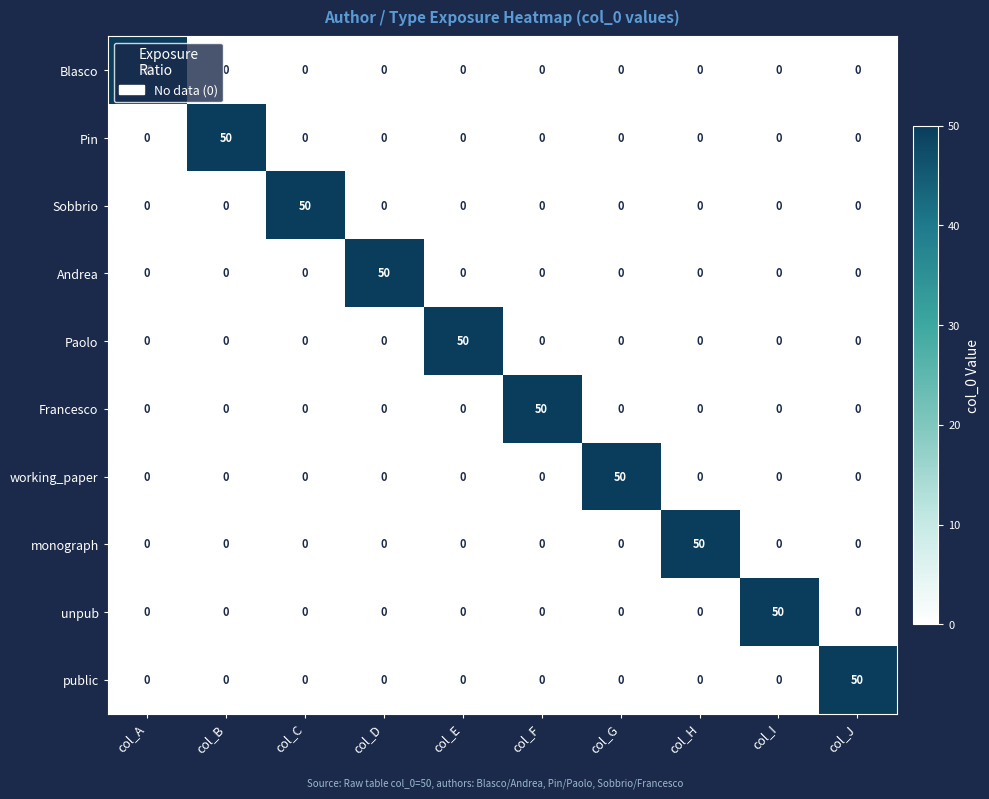

The working_paper series shows 0 at col_D. True or false?

True